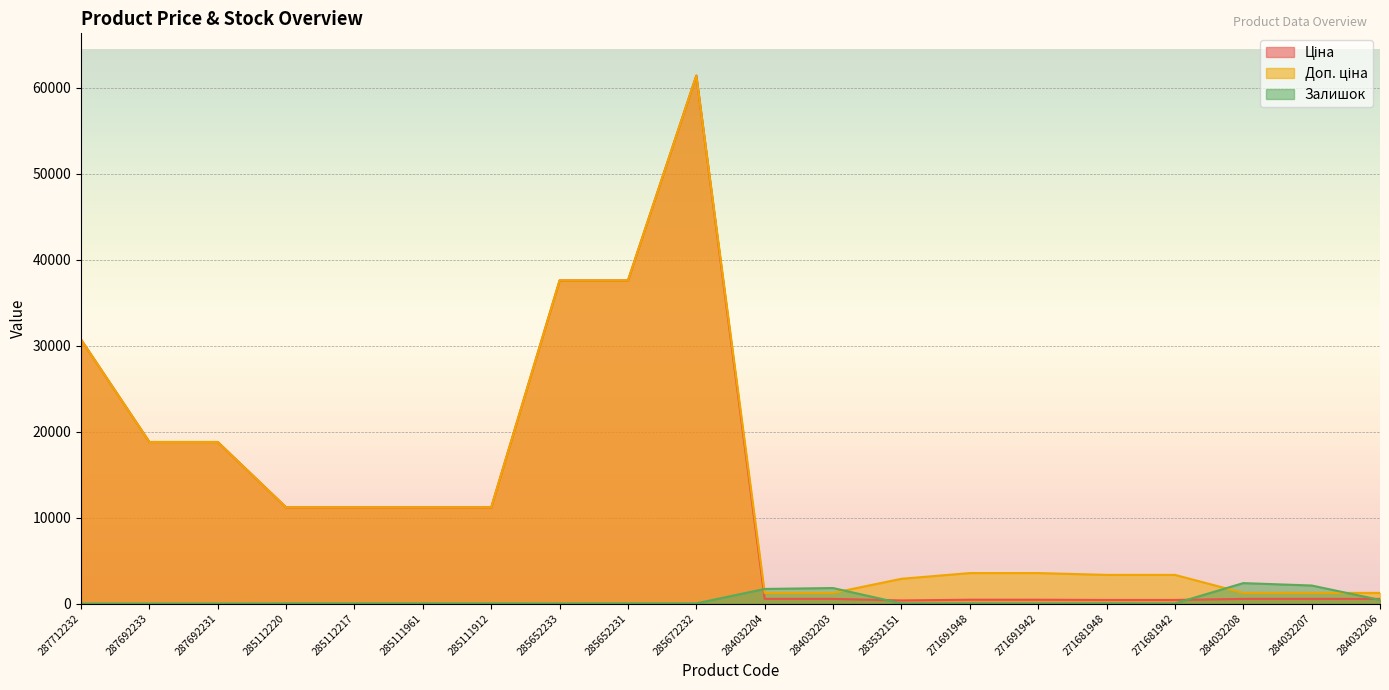

Reading left to right, list all the values displayed in this chart.

Ціна: 30717.1	18796.8	18796.8	11188.2	11188.2	11188.2	11188.2	37593.6	37593.6	61434.3	539.0	539.0	359.9	443.1	443.1	416.6	416.6	539.0	539.0	539.0
Доп. ціна: 30717.1	18796.8	18796.8	11188.2	11188.2	11188.2	11188.2	37593.6	37593.6	61434.3	1235.4	1235.4	2878.8	3545.0	3545.0	3332.5	3332.5	1235.4	1235.4	1235.4
Залишок: 0.0	0.0	0.0	17.0	17.0	17.0	15.0	12.0	23.0	16.0	1697.0	1802.0	15.0	22.0	13.0	30.0	10.0	2375.0	2096.0	417.0